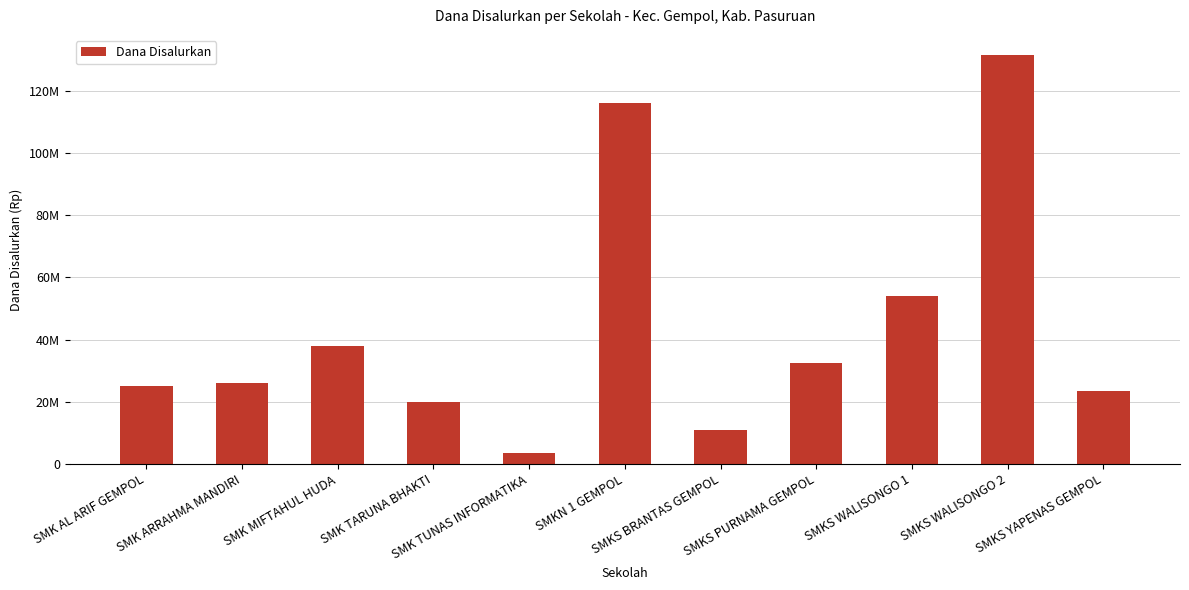

Where does the data first go above 26100000?

SMK MIFTAHUL HUDA